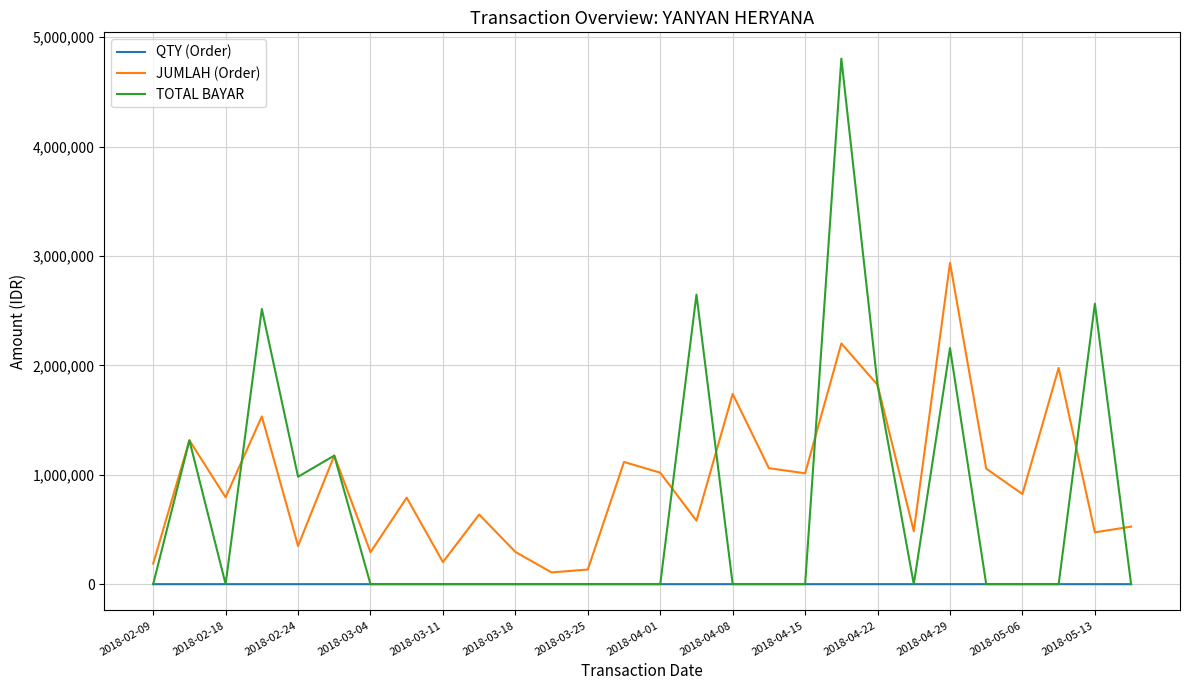

True or false: JUMLAH (Order) and QTY (Order) intersect in this chart.

False